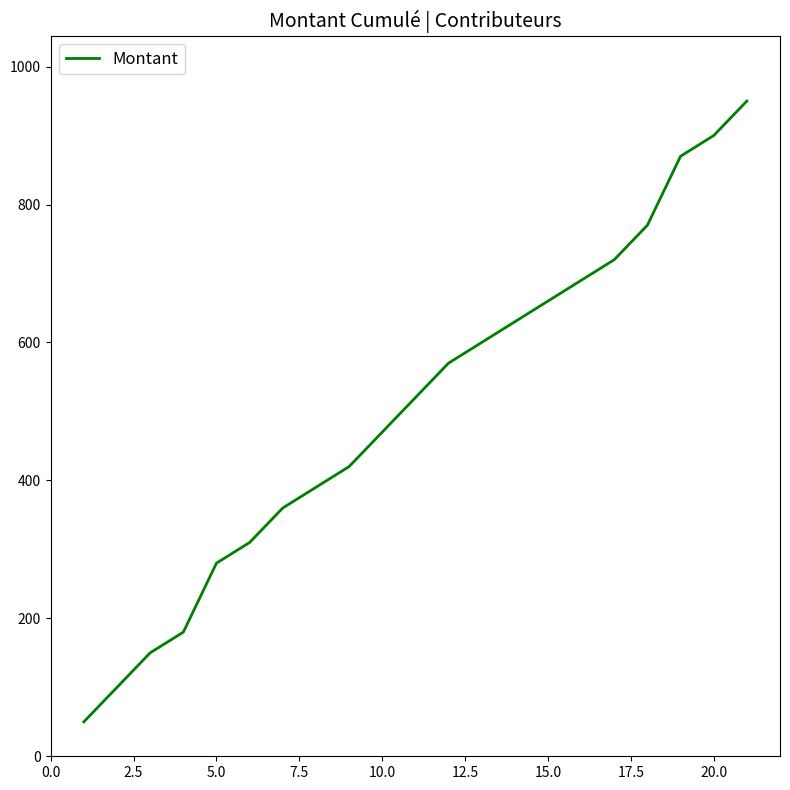

What is the greatest value displayed?

950